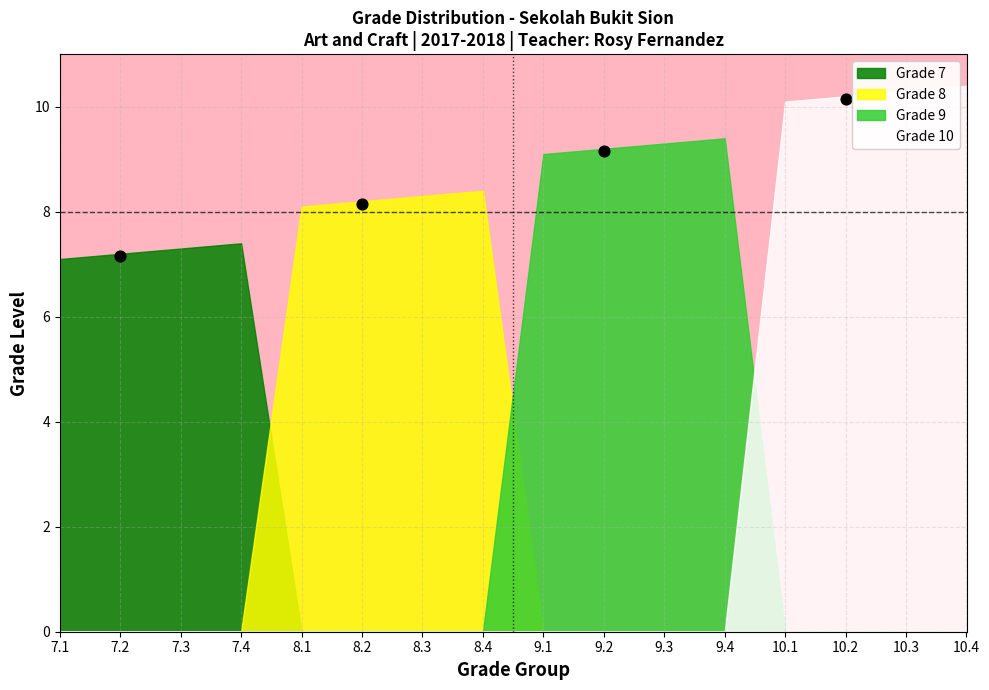

What is the average X value?

8.0